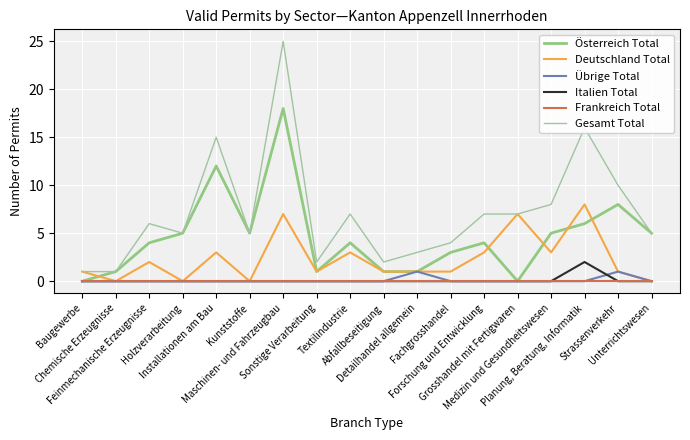

True or false: Deutschland Total and Gesamt Total cross at least once.

False